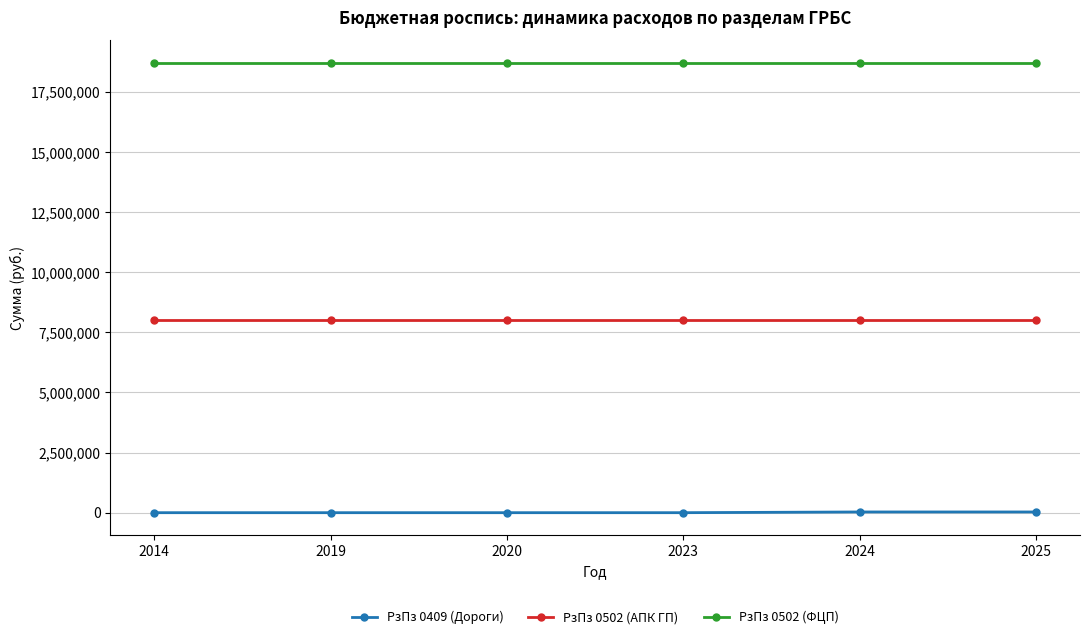

List the series in order of their overall mean, highest first.

РзПз 0502 (ФЦП), РзПз 0502 (АПК ГП), РзПз 0409 (Дороги)